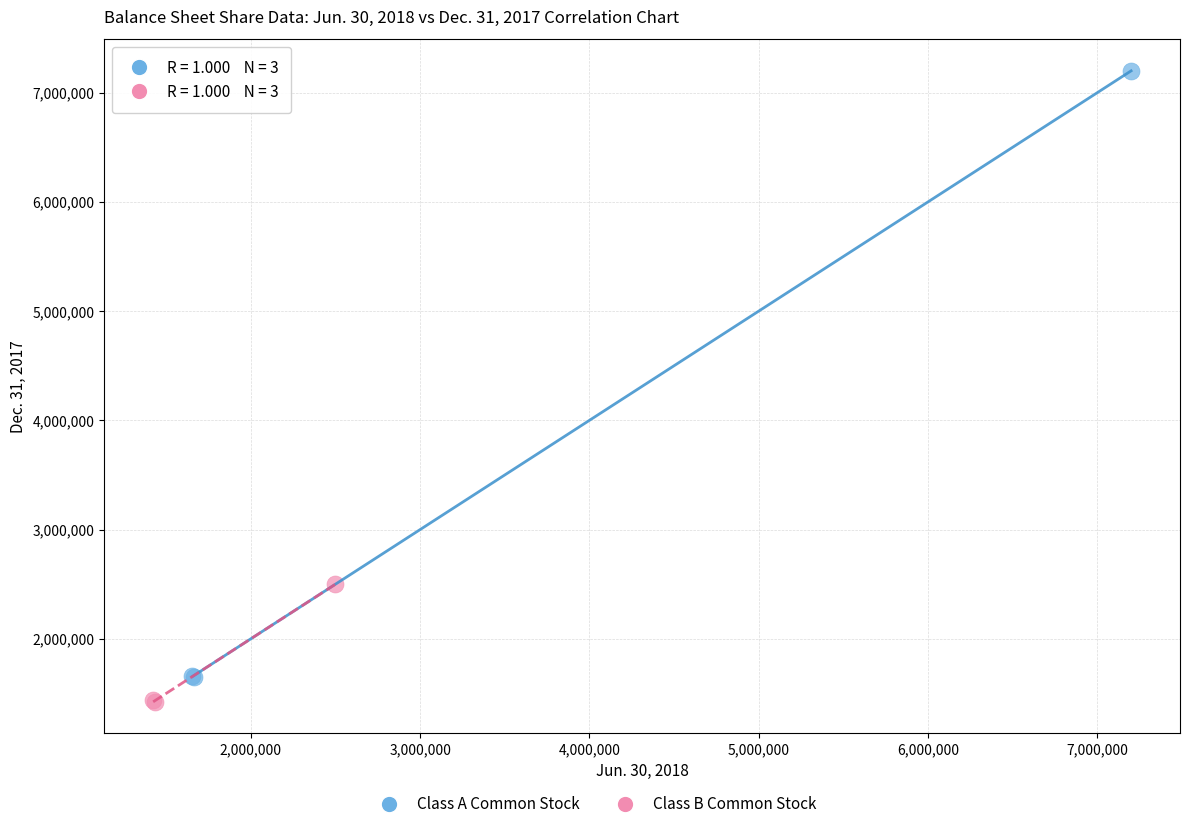

Which series has the widest spread of Y values?

Class A Common Stock